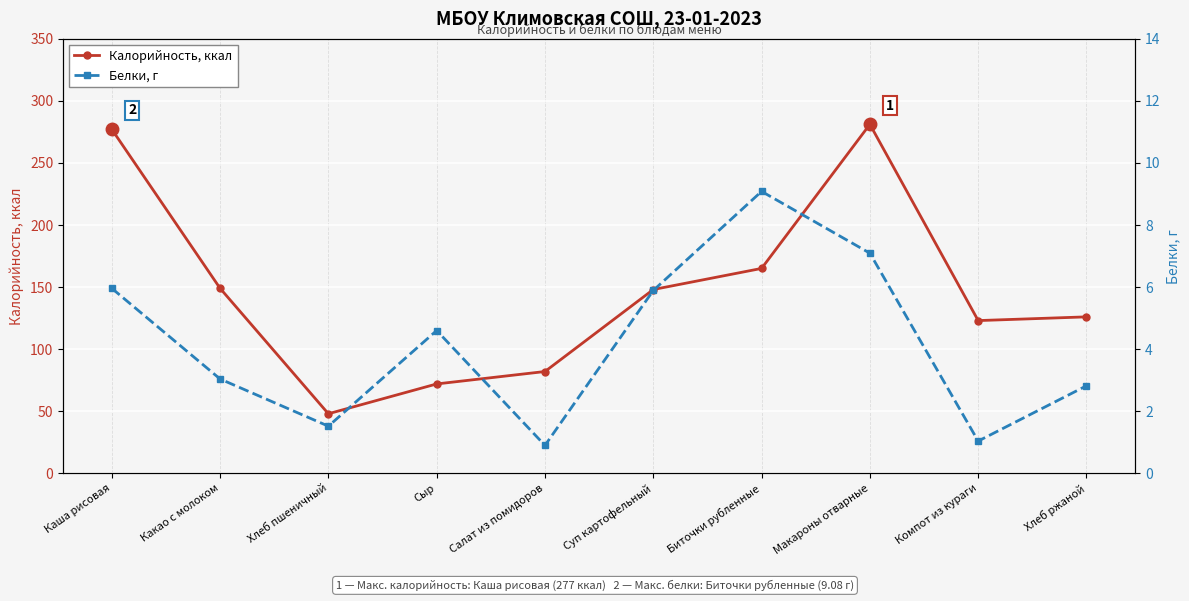

Where is the first local maximum for Белки, г?

Сыр